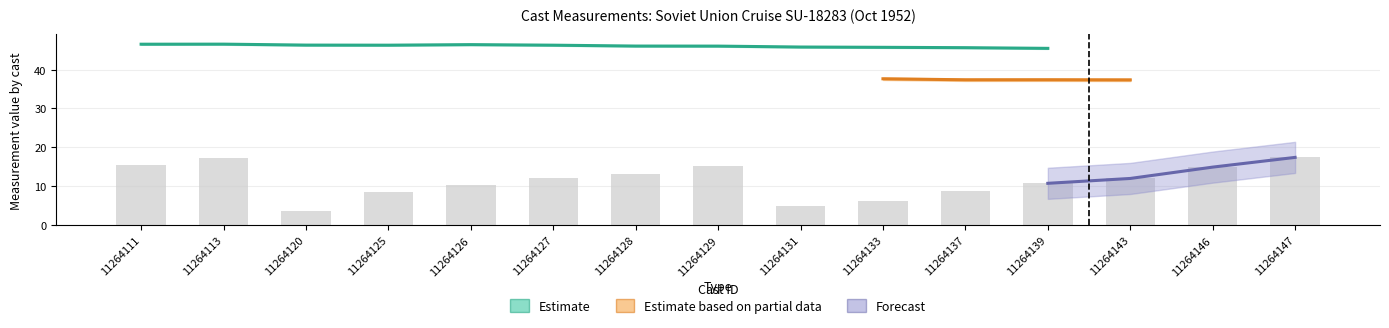

Count the number of data series in this chart.

3